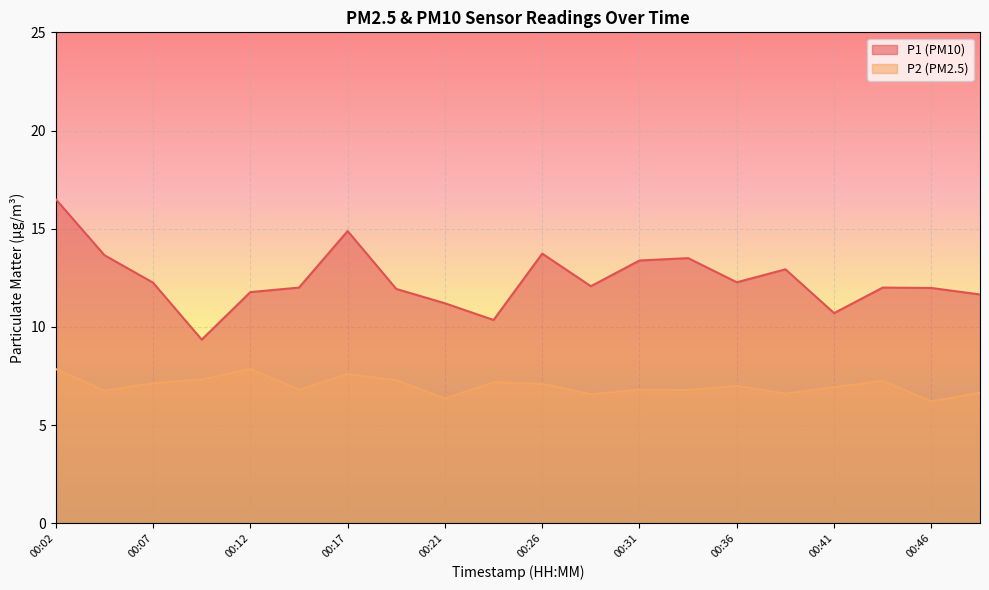

True or false: P2 and P1 intersect in this chart.

False